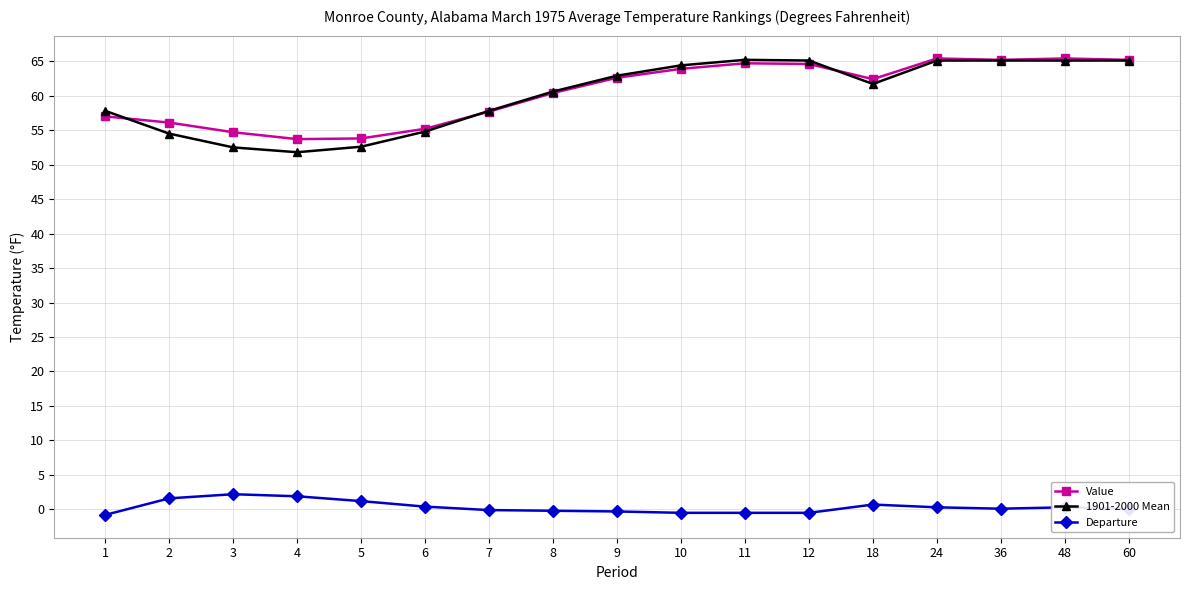

What is the total value across all series at 3?

109.4